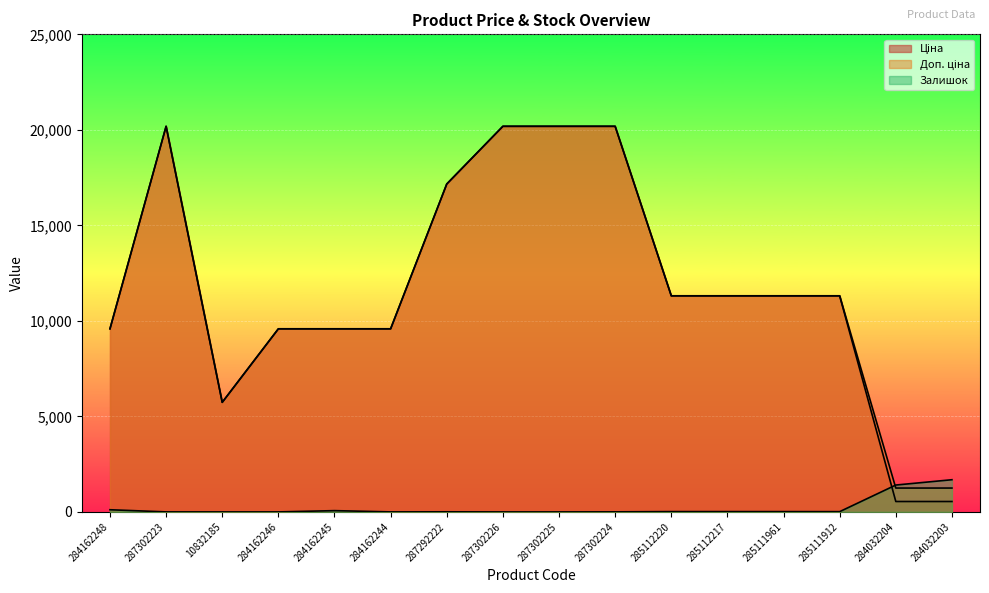

What is the total value across all series at 285111912?

22639.0